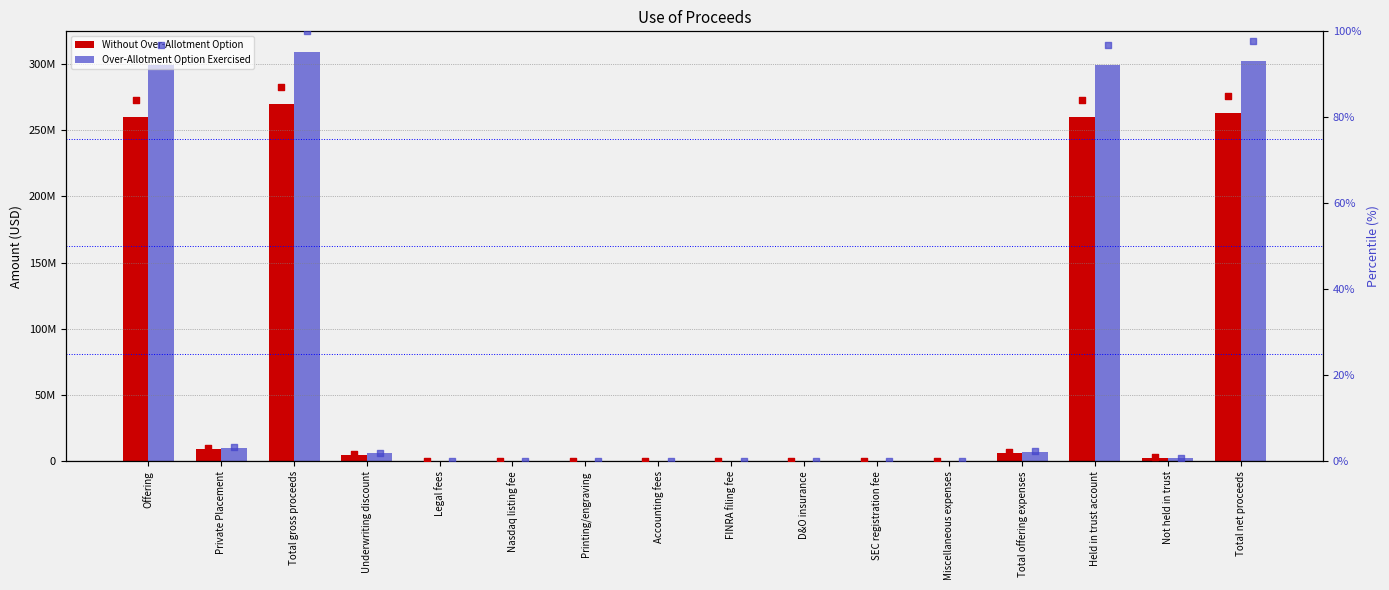

Which series reaches the minimum Y coordinate?

Without Over-Allotment Option (pct)